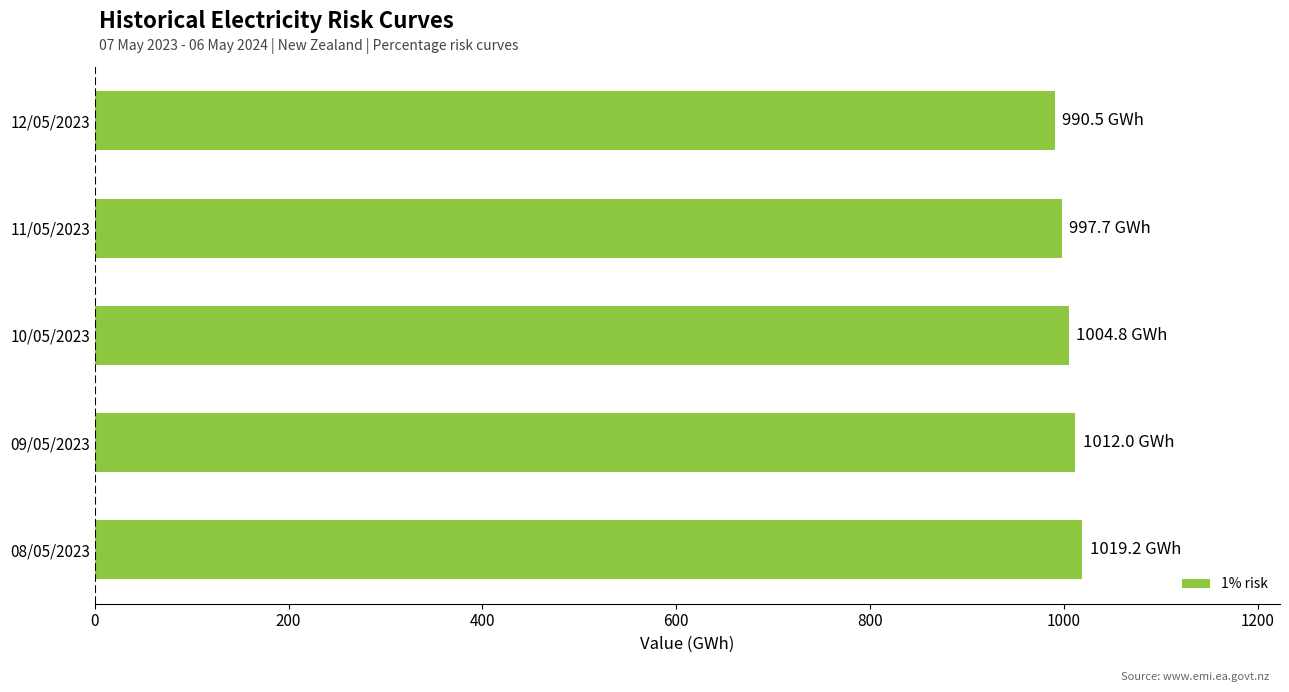

What is the difference between the maximum and minimum values?

28.7